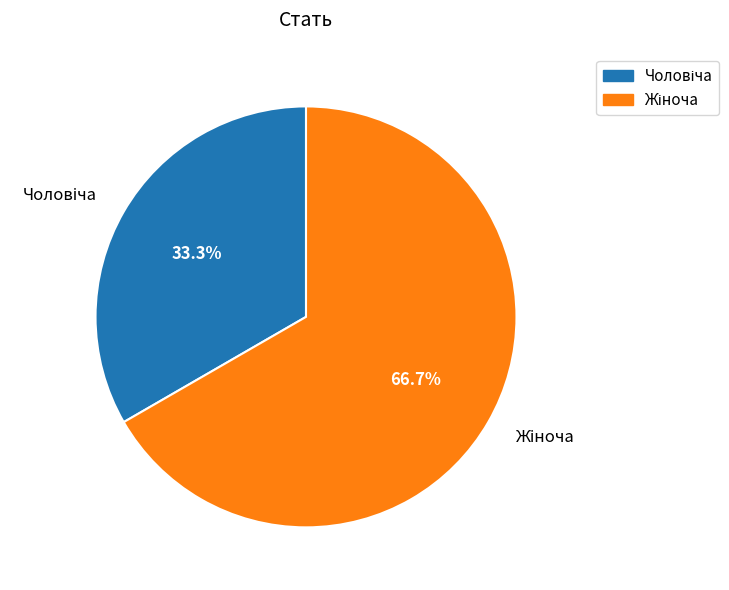

Is there a majority slice in this chart?

Yes